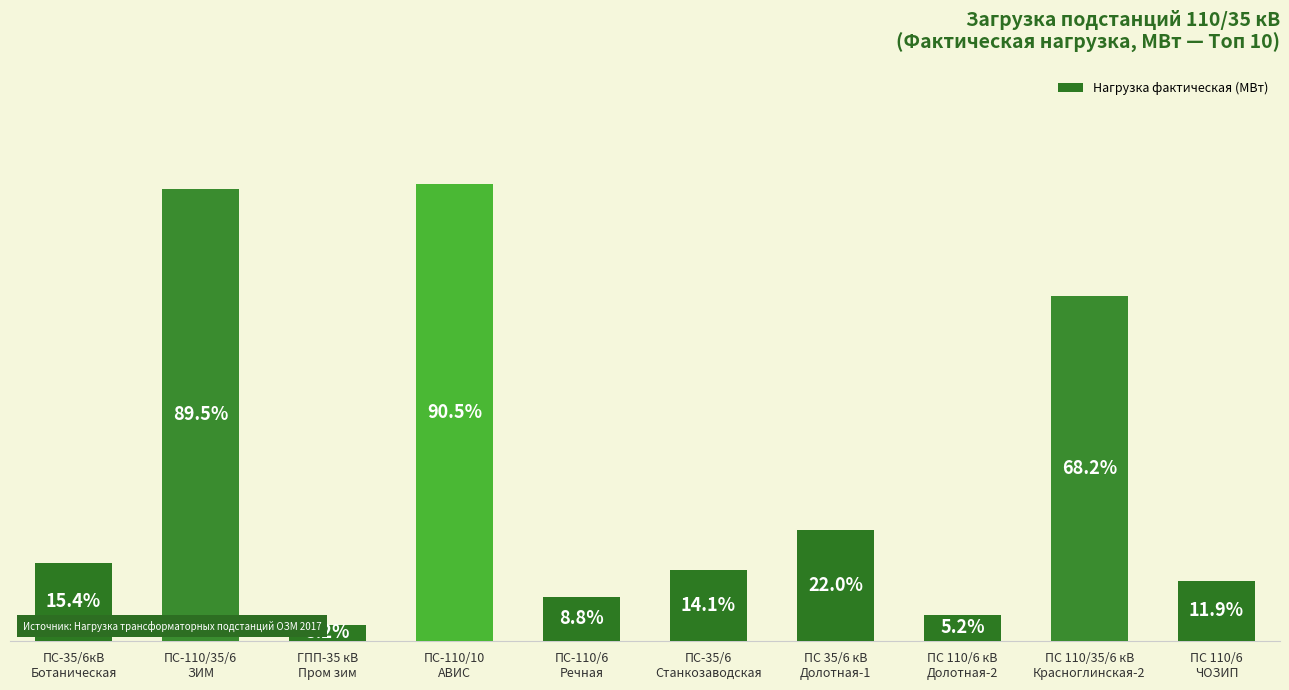

Are the bars horizontal?

No